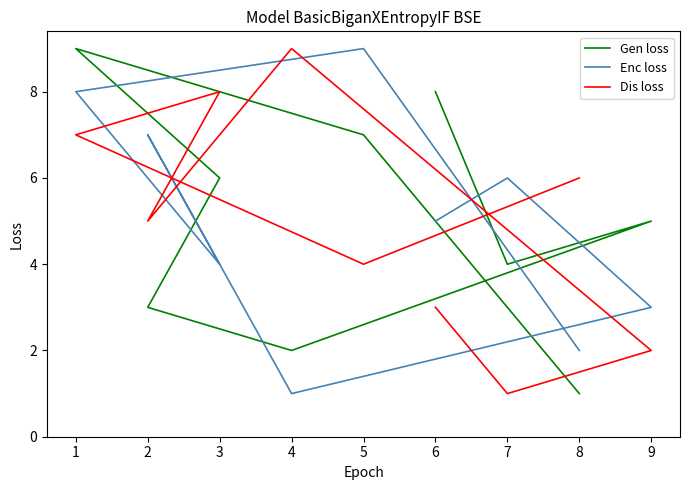

What is the highest value of the Gen loss series?

9